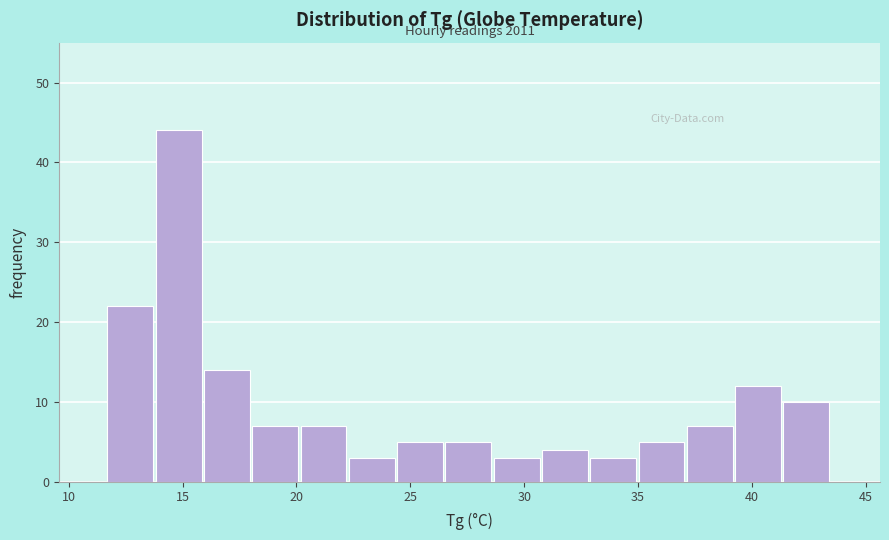

Over which range of the x-axis is the bar tallest?

14.0 to 16.0